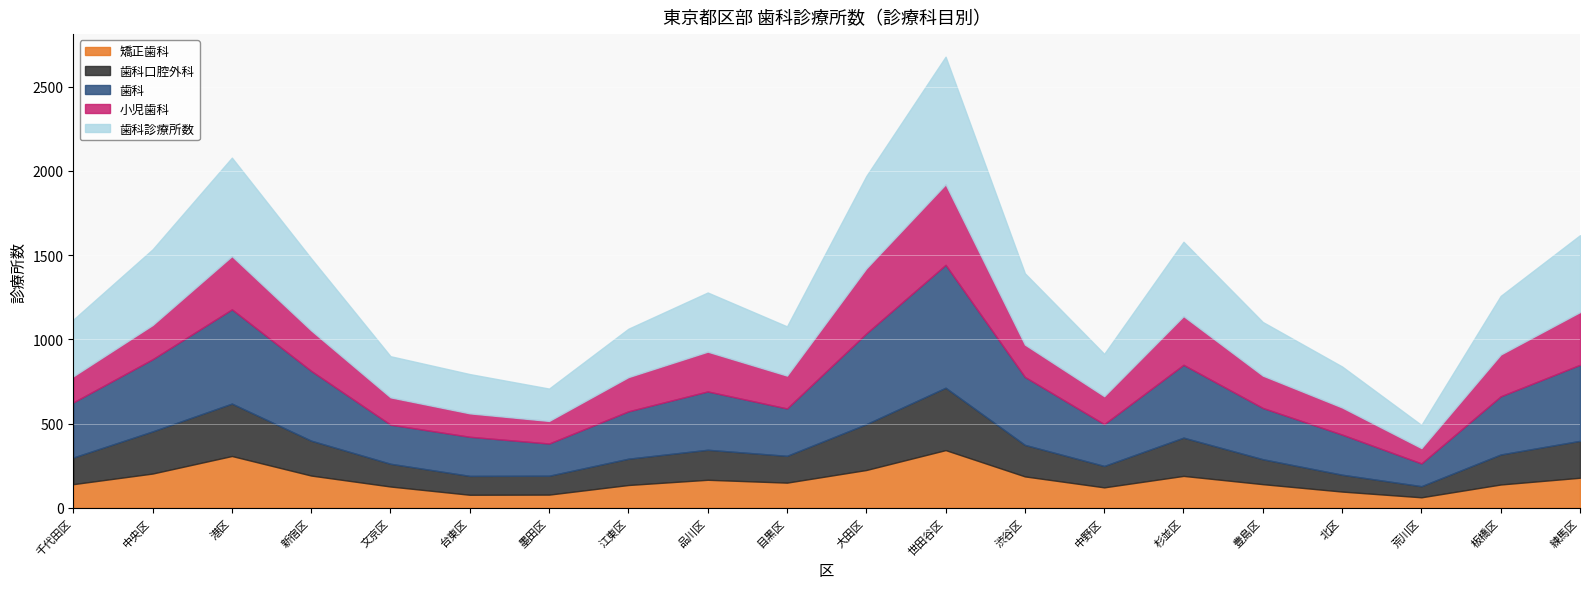

What is the total value across all series at 品川区?

1278